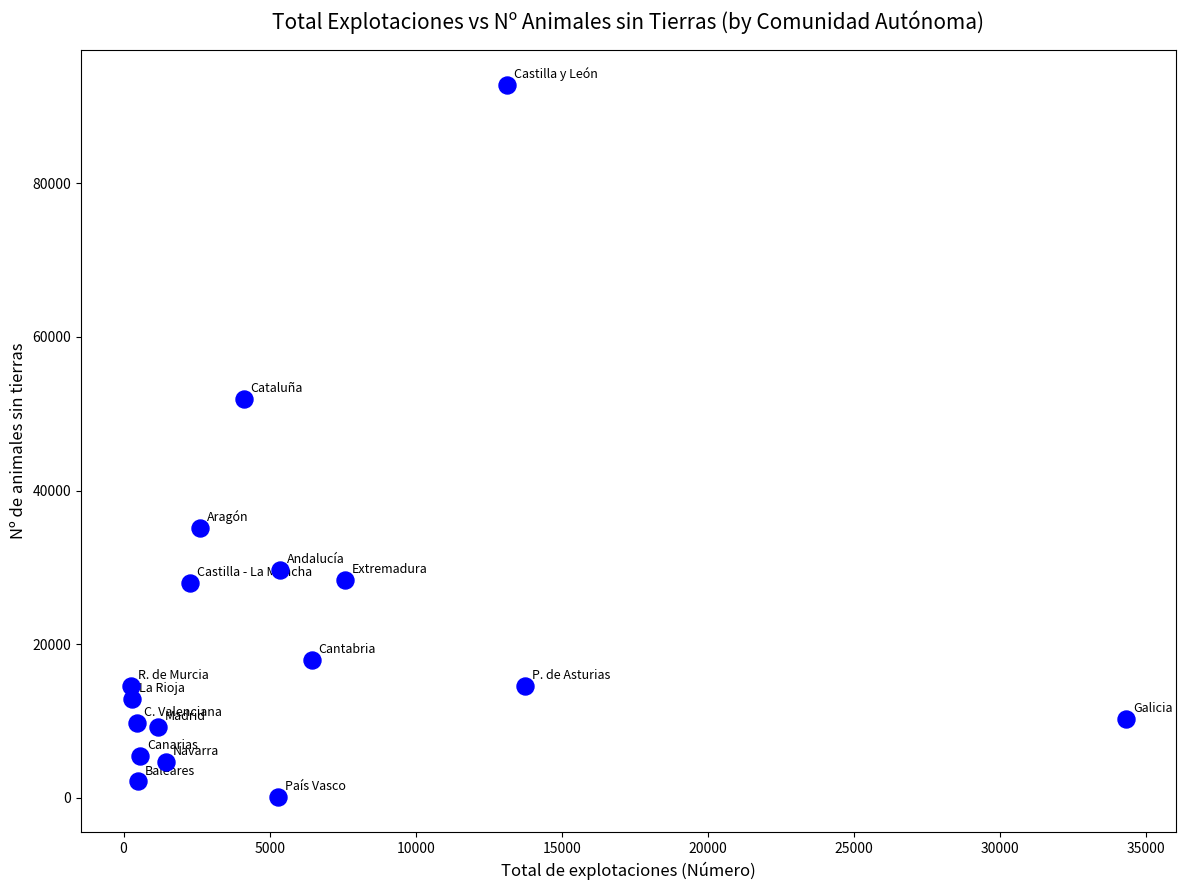

What is the range of Y values (max minus min)?

92585